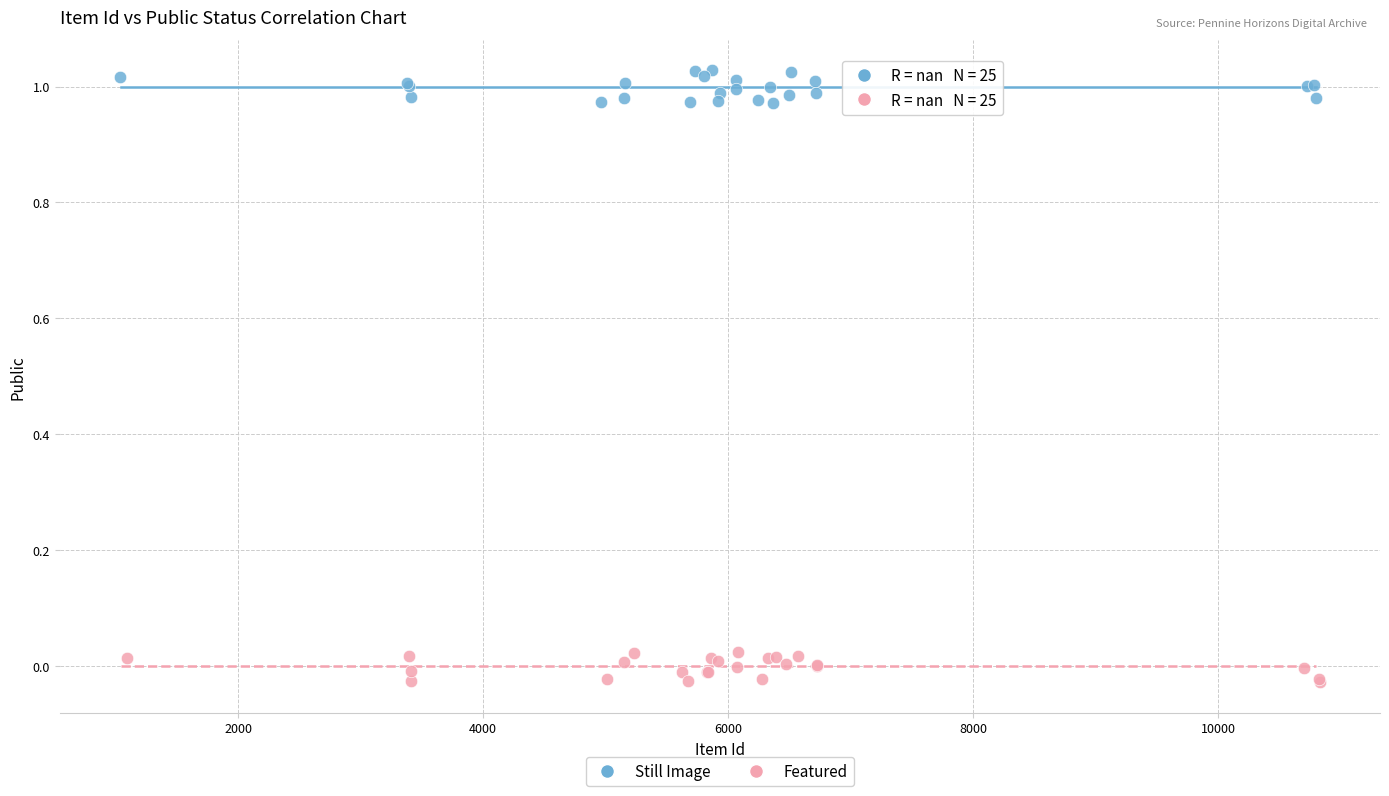

Which series contains the highest Y value?

Still Image